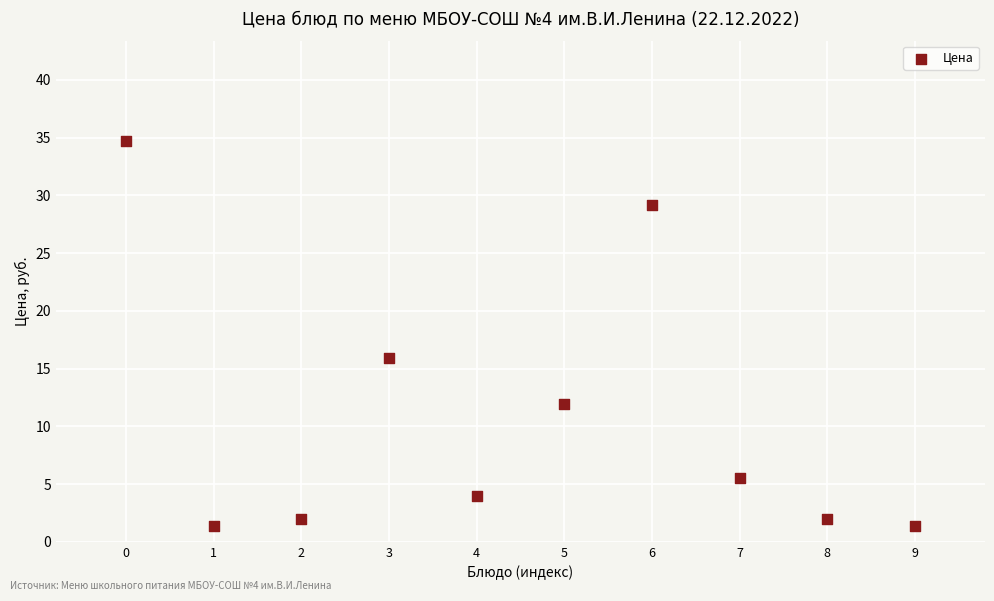

What is the average Y value?

10.8